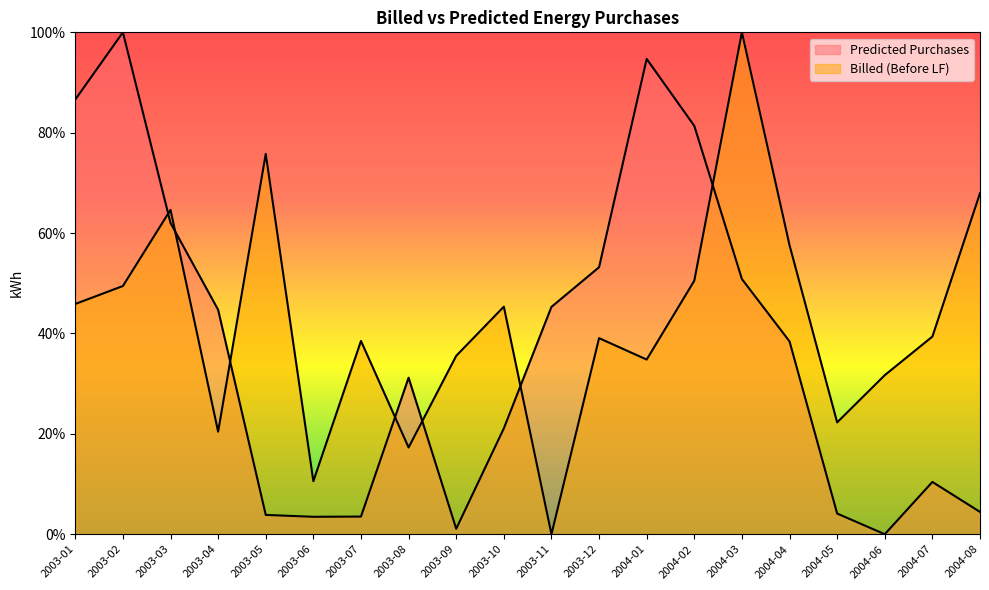

Which series has the largest range (max minus min)?

Predicted Purchases